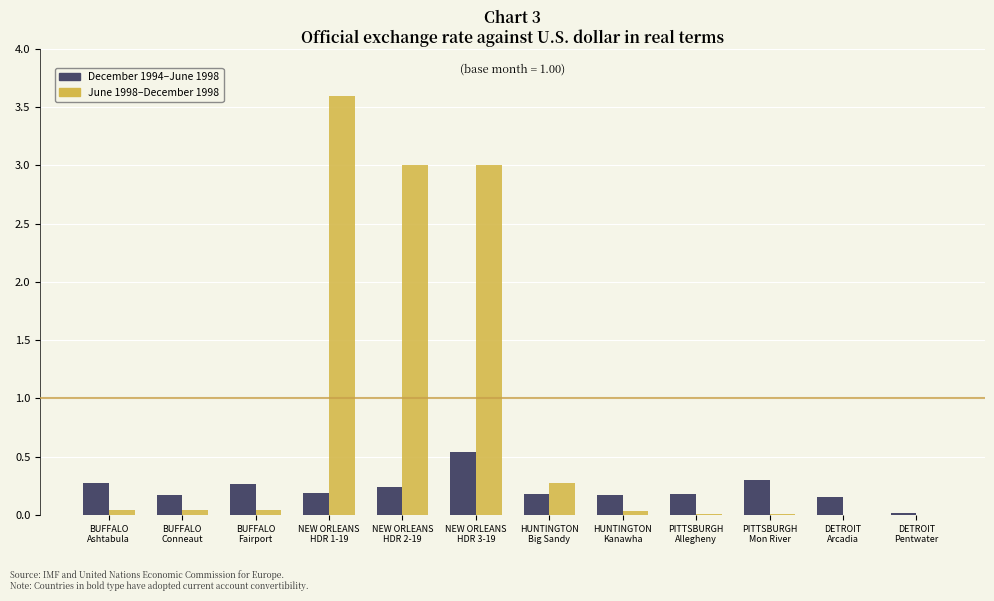

What is the highest value of the June 1998–December 1998 series?

3.6